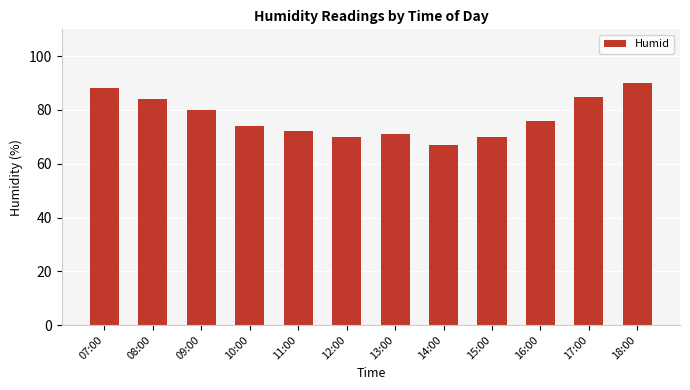

Does the chart contain stacked bars?

No